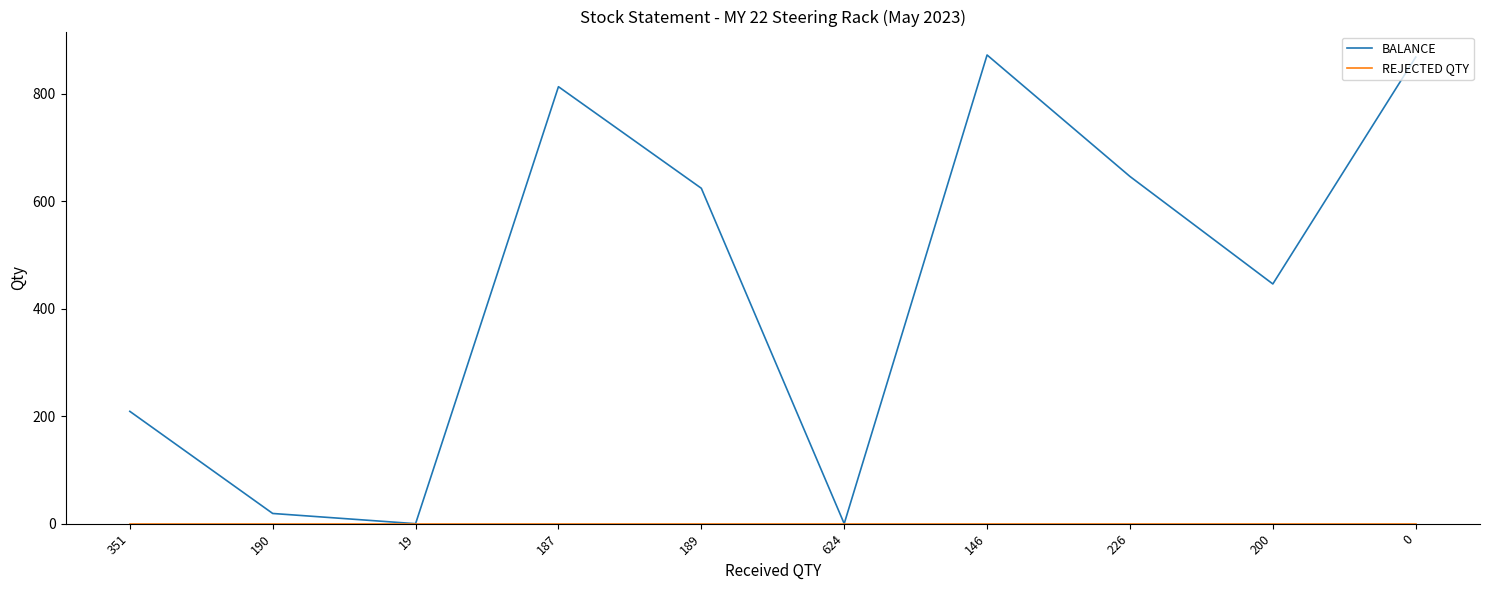

Which series has the widest spread of values?

BALANCE